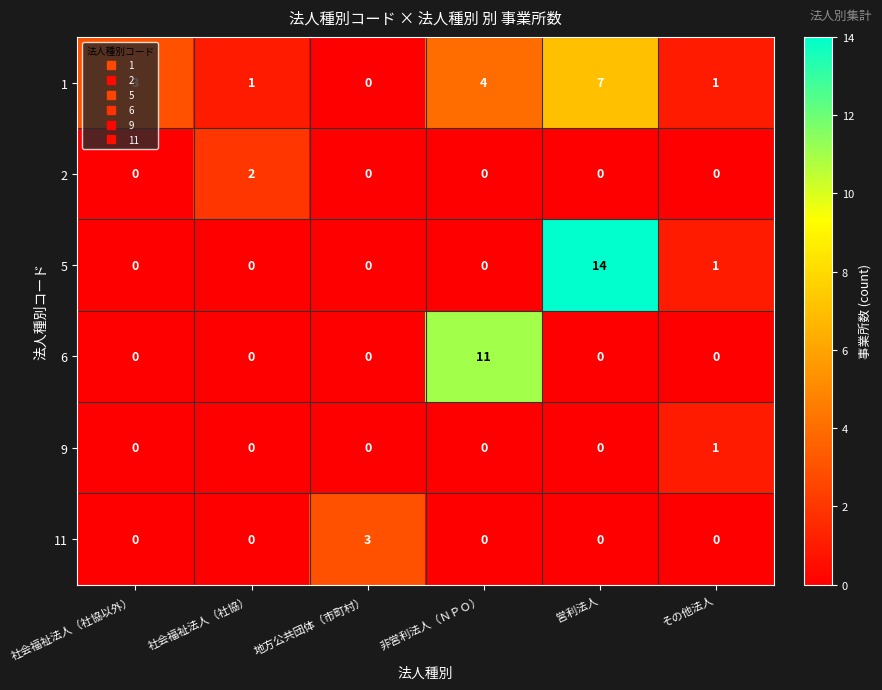

True or false: 11 has a value of 2 at 社会福祉法人（社協以外）.

False